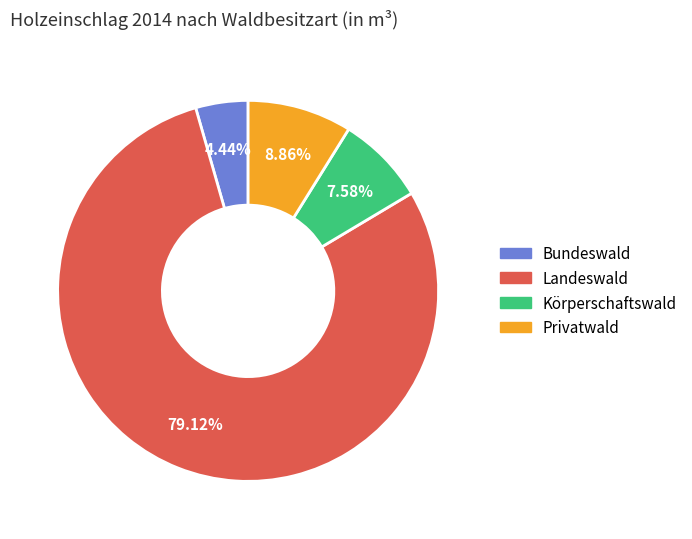

What is the largest slice in the pie chart?

Landeswald